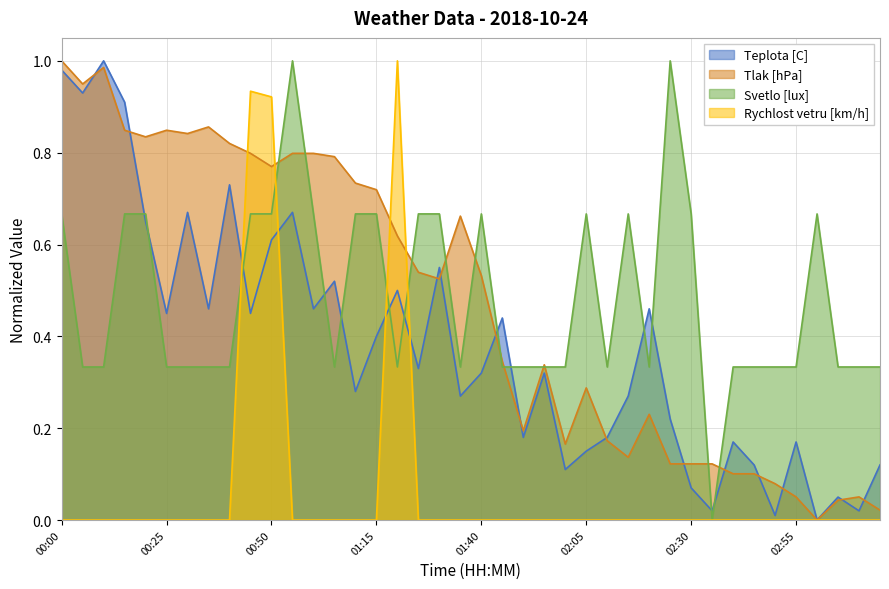

Which series has the largest total across all categories?

Svetlo [lux]